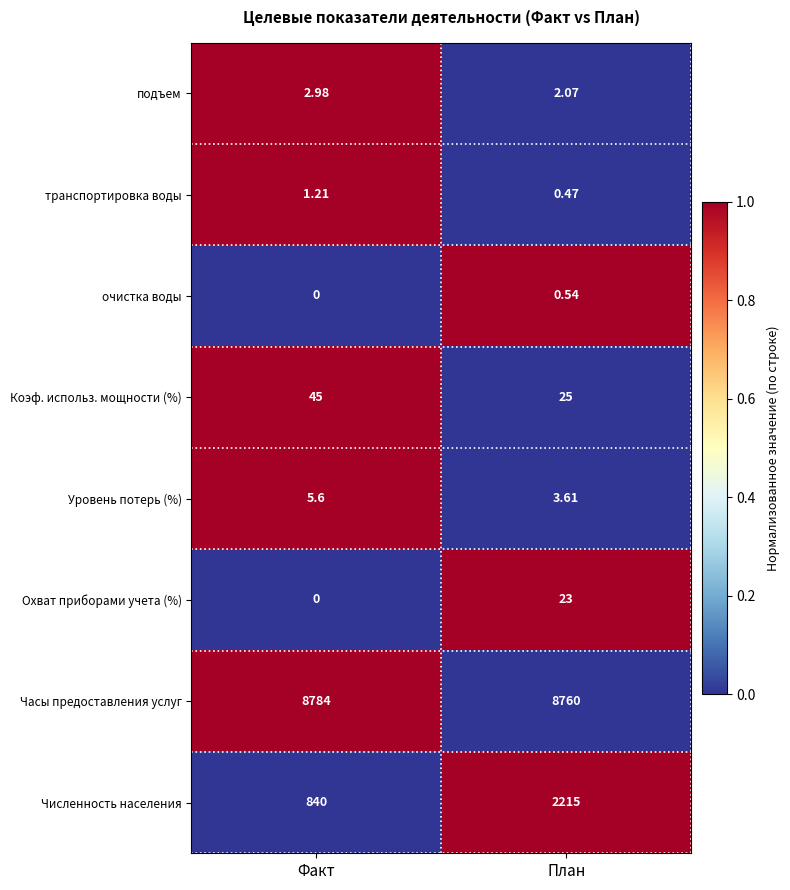

Which series has the widest spread of values?

Численность населения